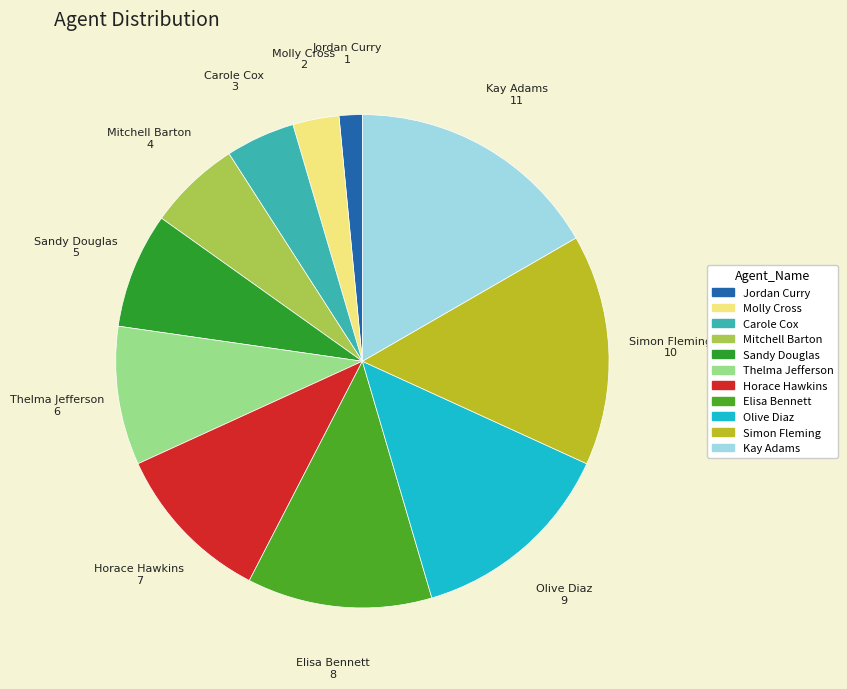

Is it true that Sandy Douglas is 8% of the pie?

True